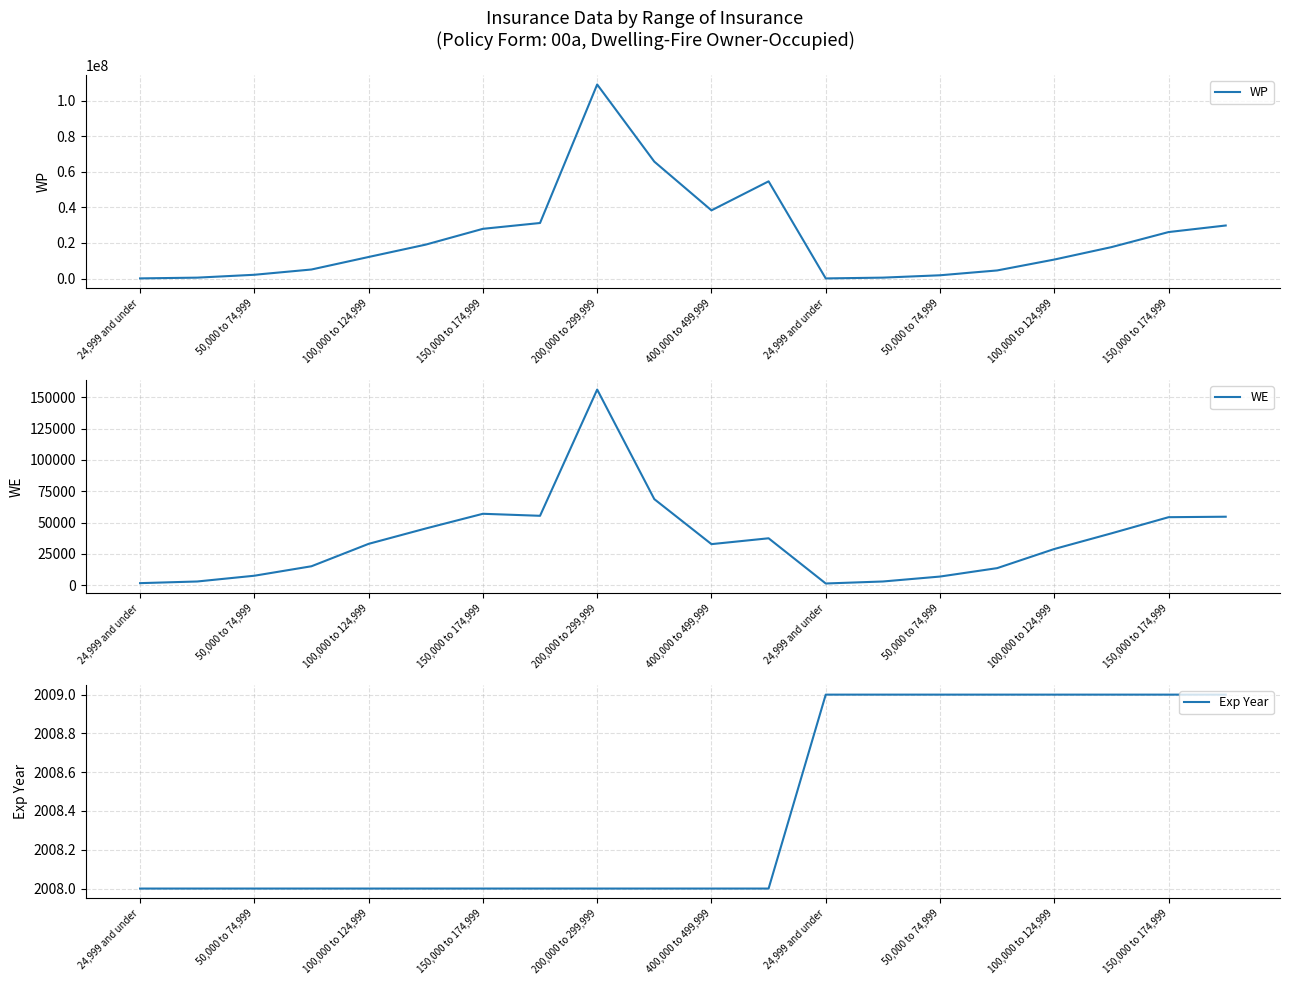

What is the sum of all Exp Year values?

40168